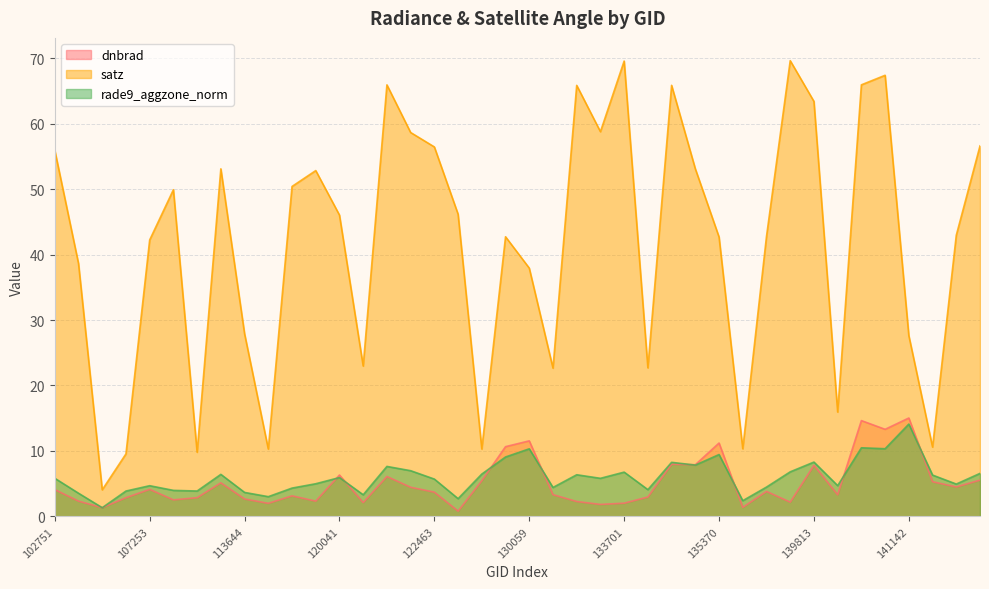

True or false: dnbrad and satz cross at least once.

False